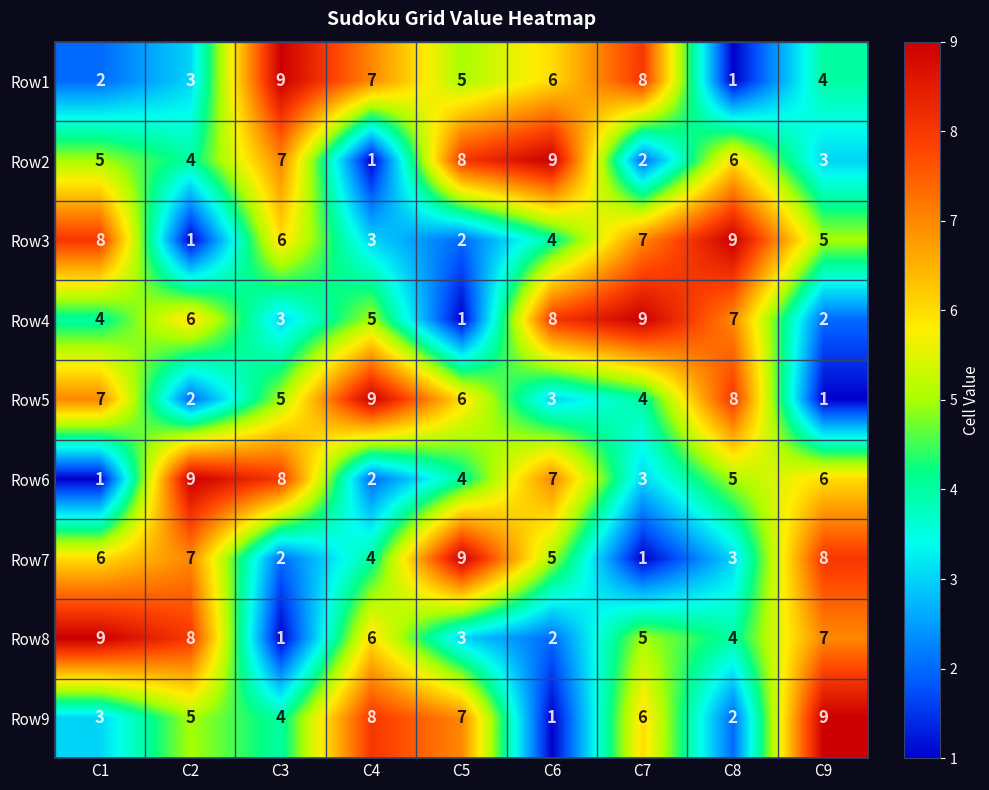

At which label does Row2 reach its minimum?

C4